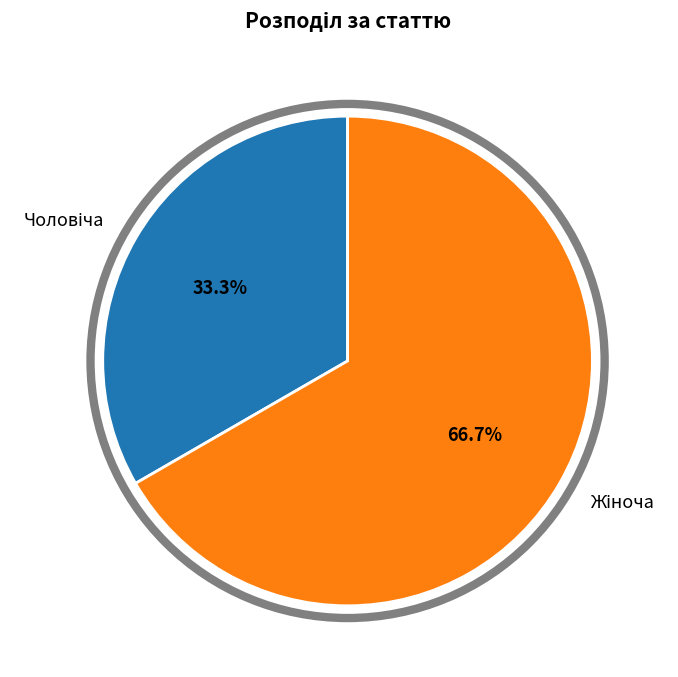

To the nearest percent, what is the difference between the largest and smallest slice percentages?

33%